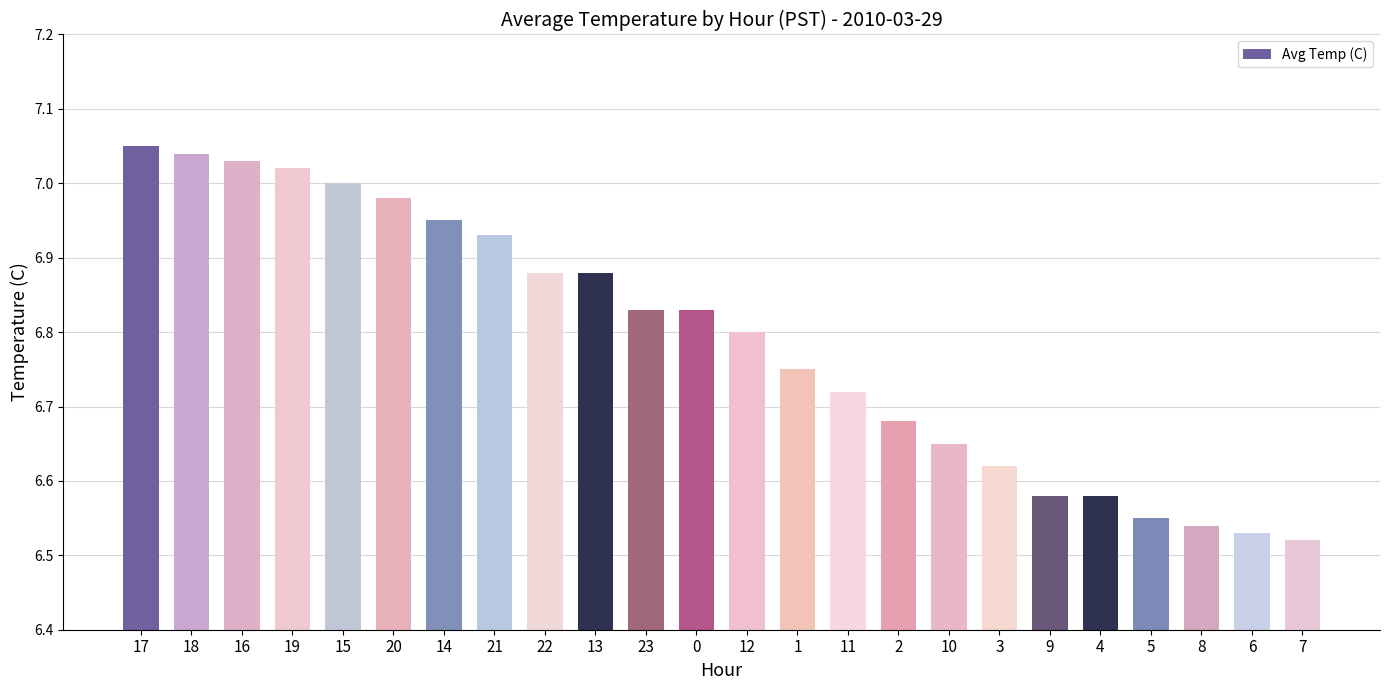

True or false: the data shows 2.4 at 5.

False